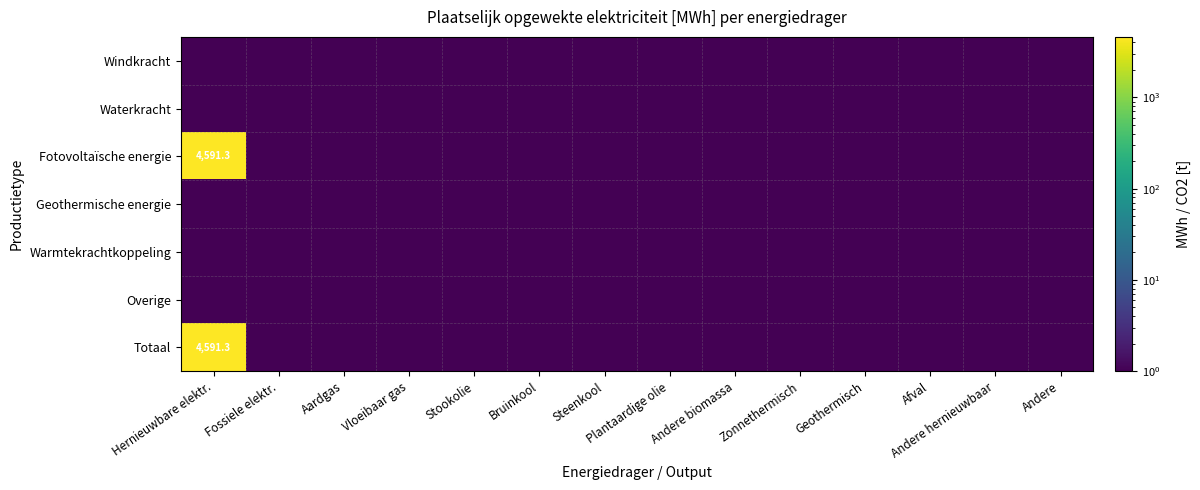

At which category is the sum across all series the highest?

Hernieuwbare elektr.